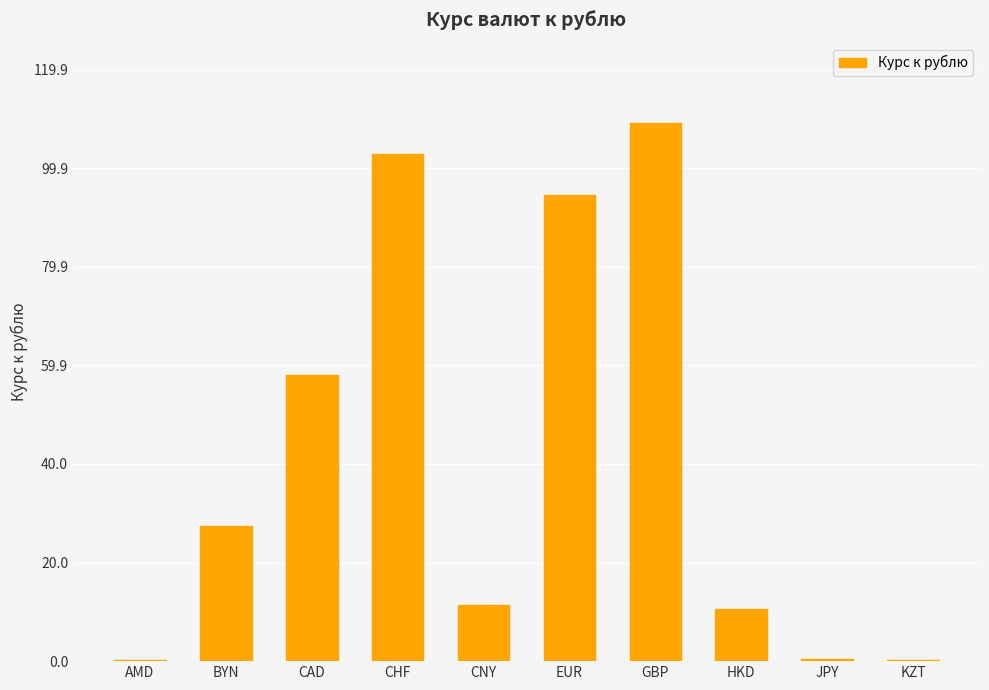

What is the greatest value displayed?

109.0